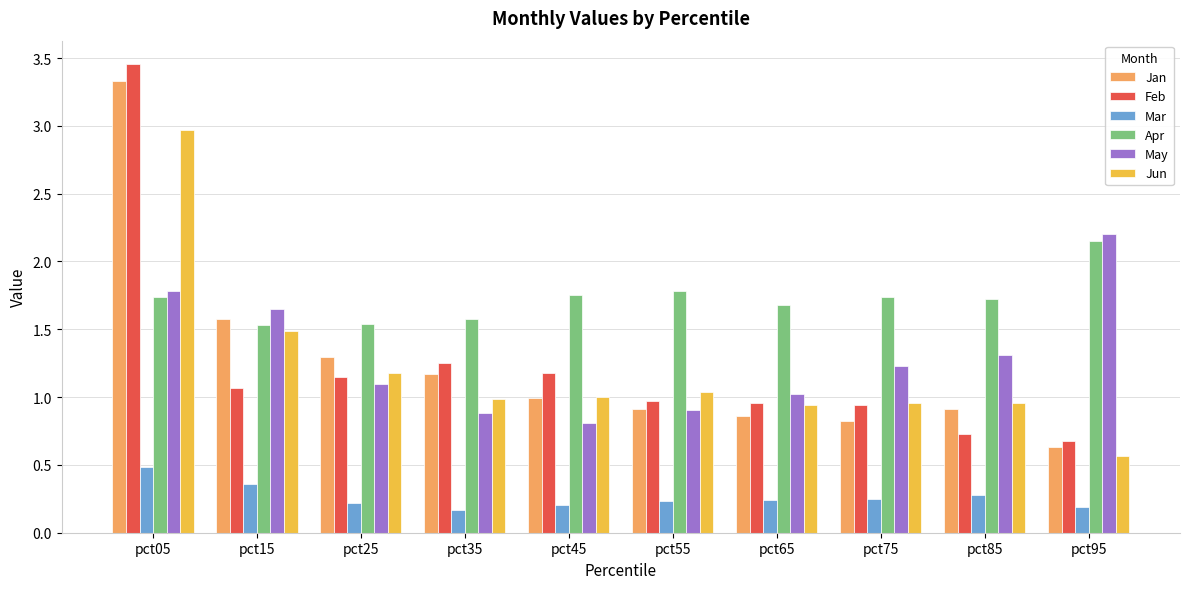

What is the lowest value of the Jun series?

0.6